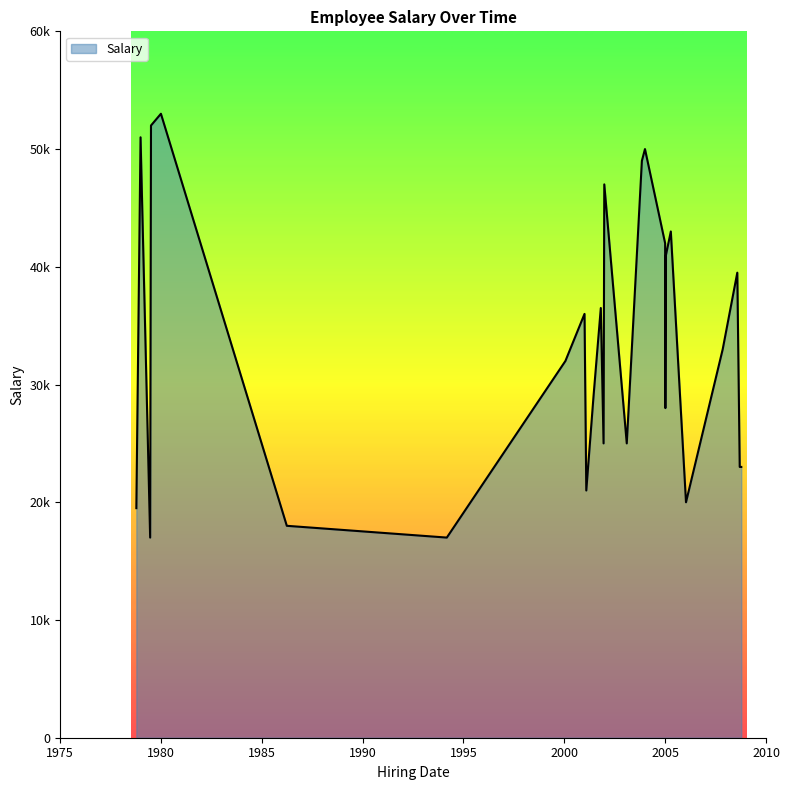

What is the sum of all values?

870500